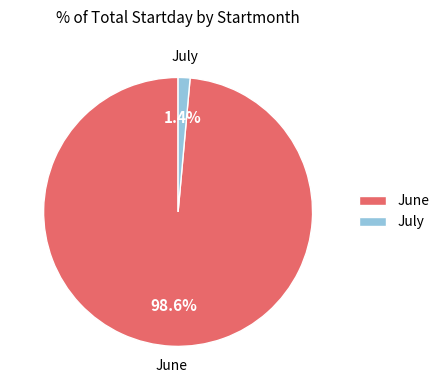

Rank the categories by value from highest to lowest.

June, July